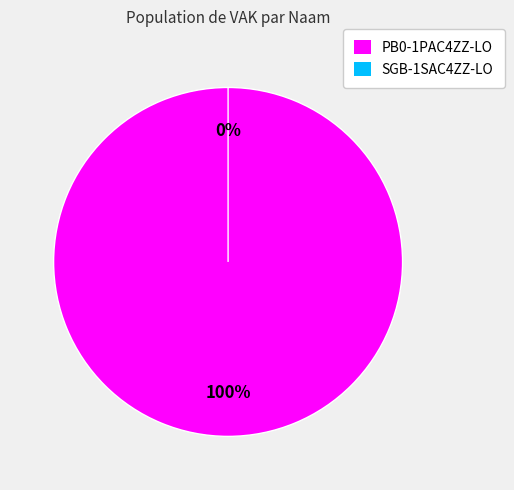

To the nearest percent, what is the combined percentage of PB0-1PAC4ZZ-LO and SGB-1SAC4ZZ-LO?

100%